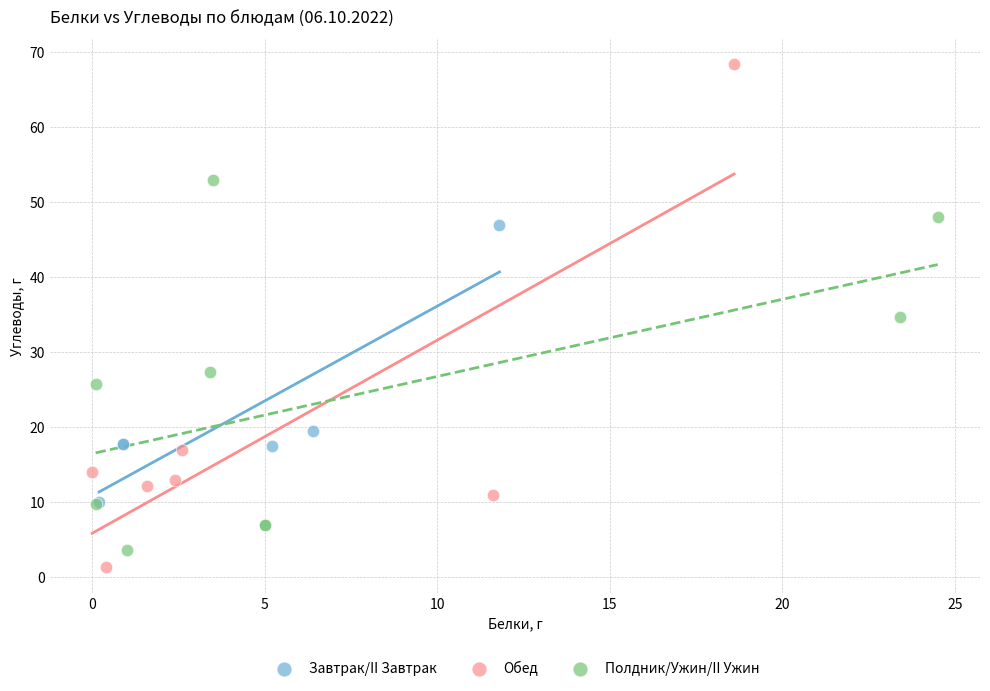

Which series has the widest spread of Y values?

Обед